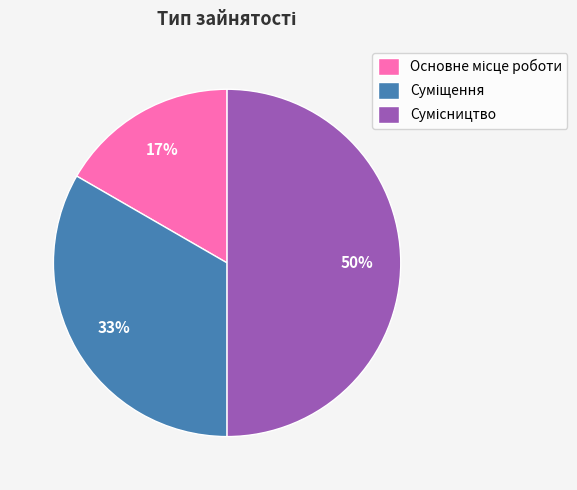

To the nearest percent, what is the average slice percentage?

33%